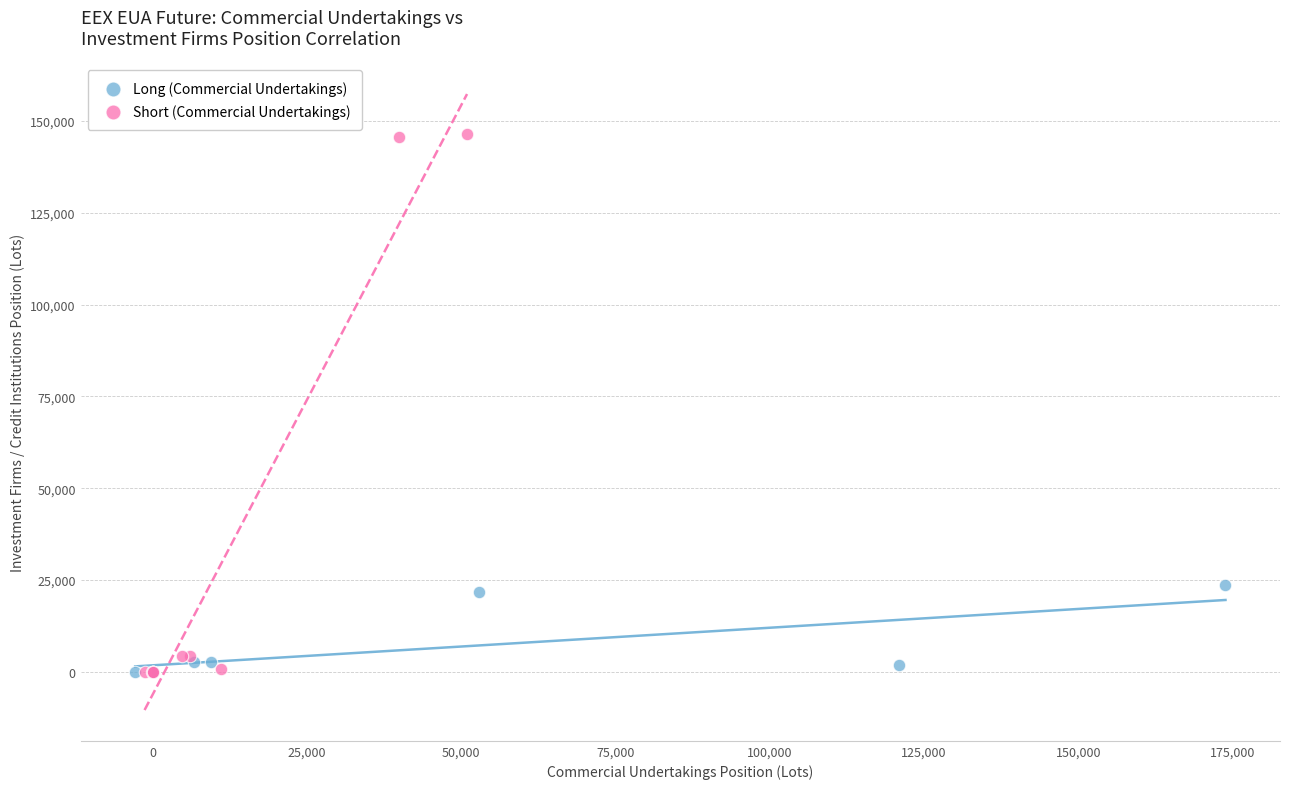

Which series reaches the maximum Y coordinate?

Short (Commercial Undertakings)